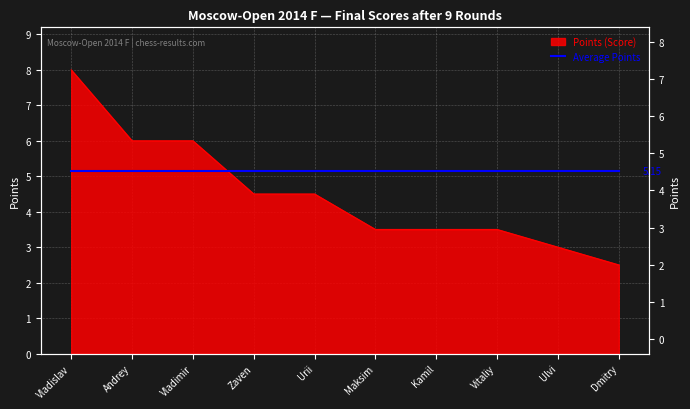

What is the average value?

4.5